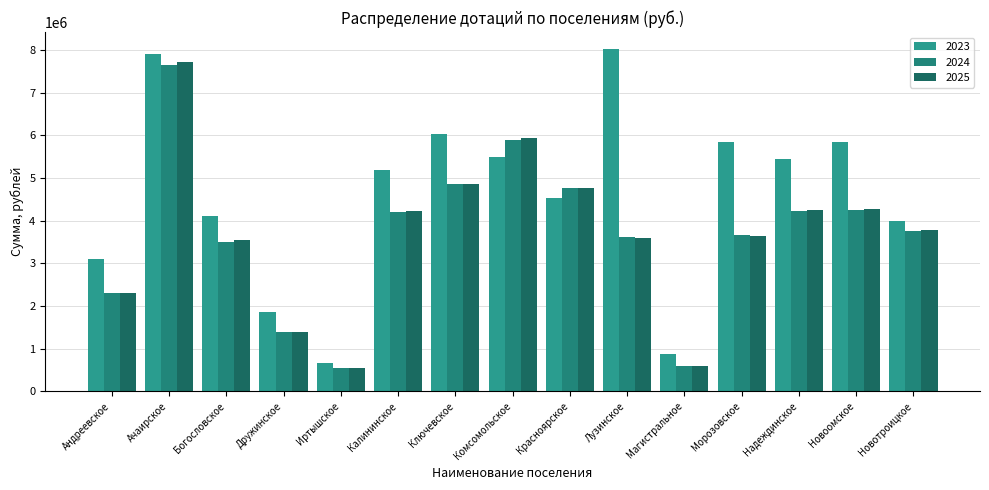

True or false: 2023 has a value of 12543881.9 at Ачаирское.

False